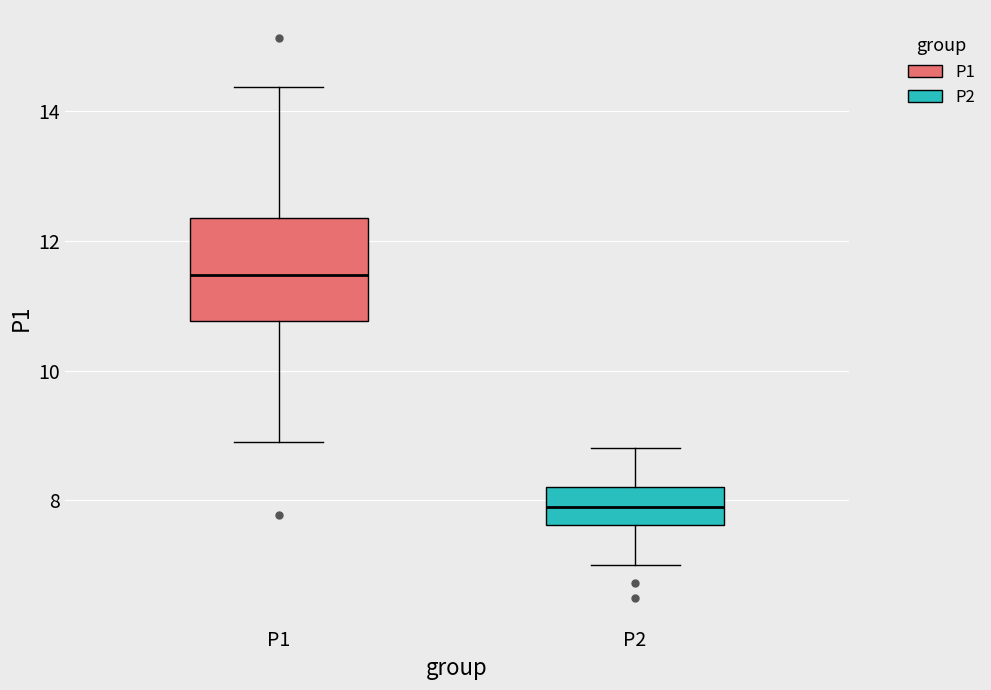

Which box has the lowest median line?

P2